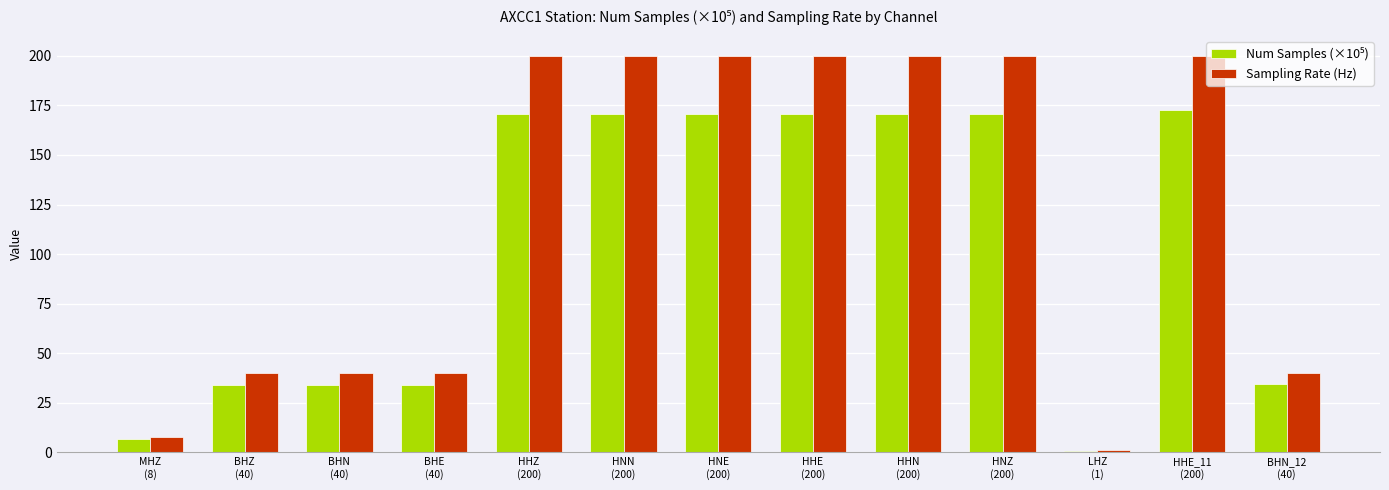

Which series has the widest spread of values?

Sampling Rate (Hz)